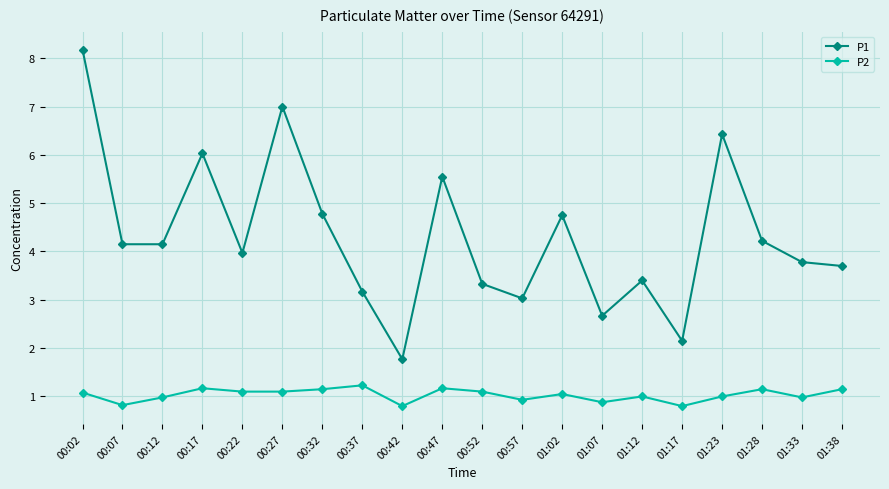

What is the difference between the maximum and minimum values in the P2 series?

0.4